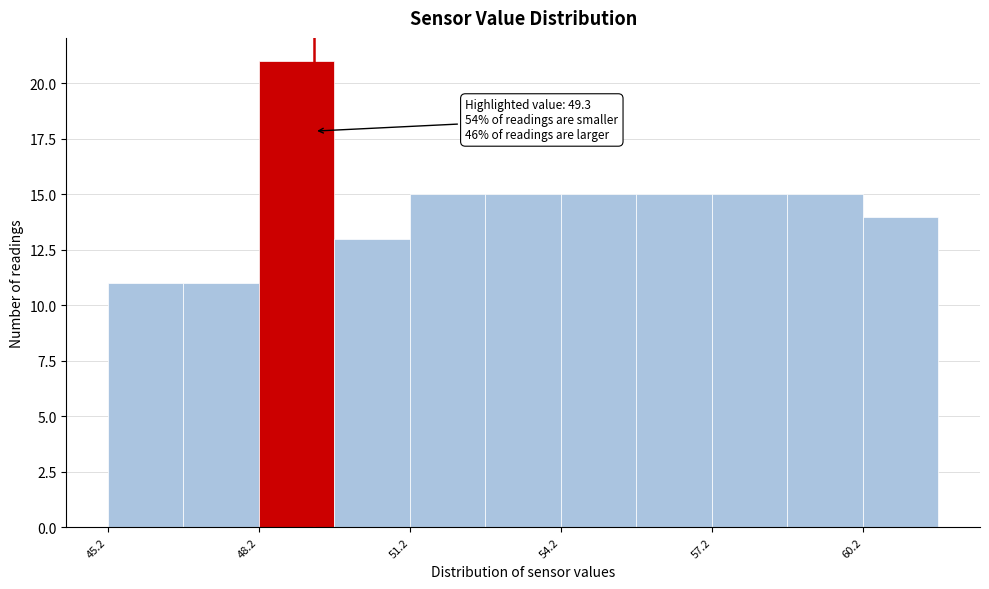

Around what value on the x-axis is the tallest bar? Give the approximate position of its centre, as read against the axis.

49.0